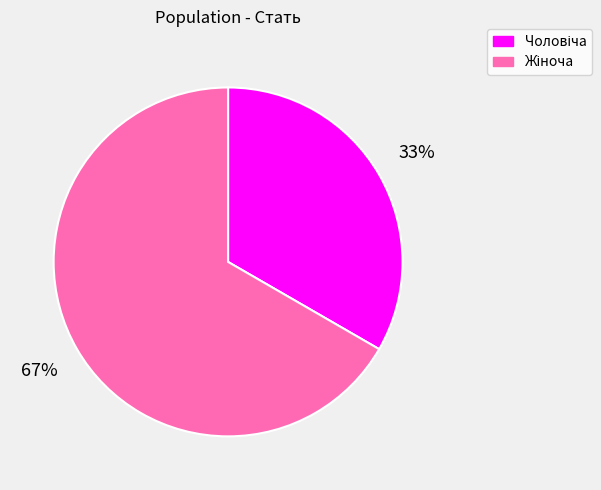

Is there a majority slice in this chart?

Yes